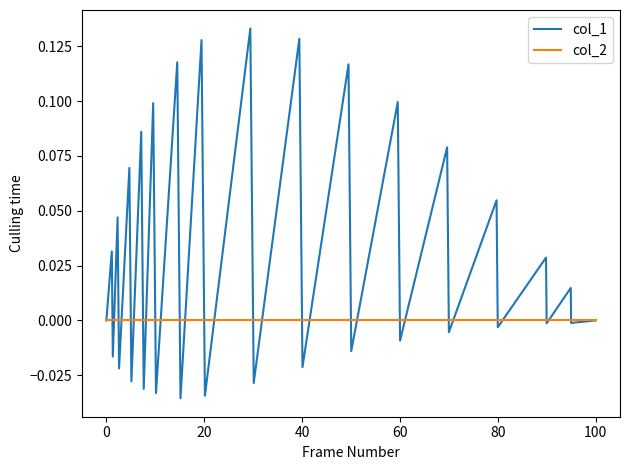

Rank the series by their average value, from lowest to highest.

col_2, col_1